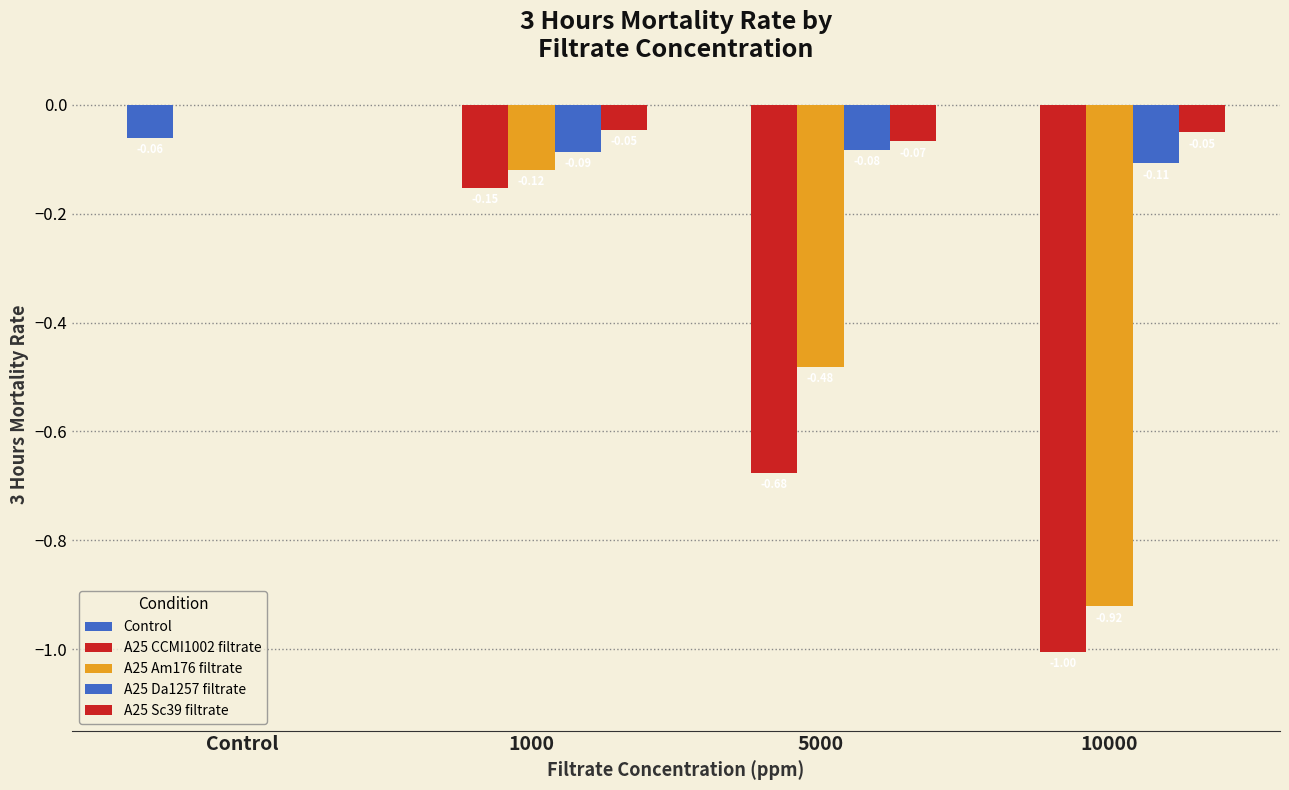

What position from the right is 1000?

3